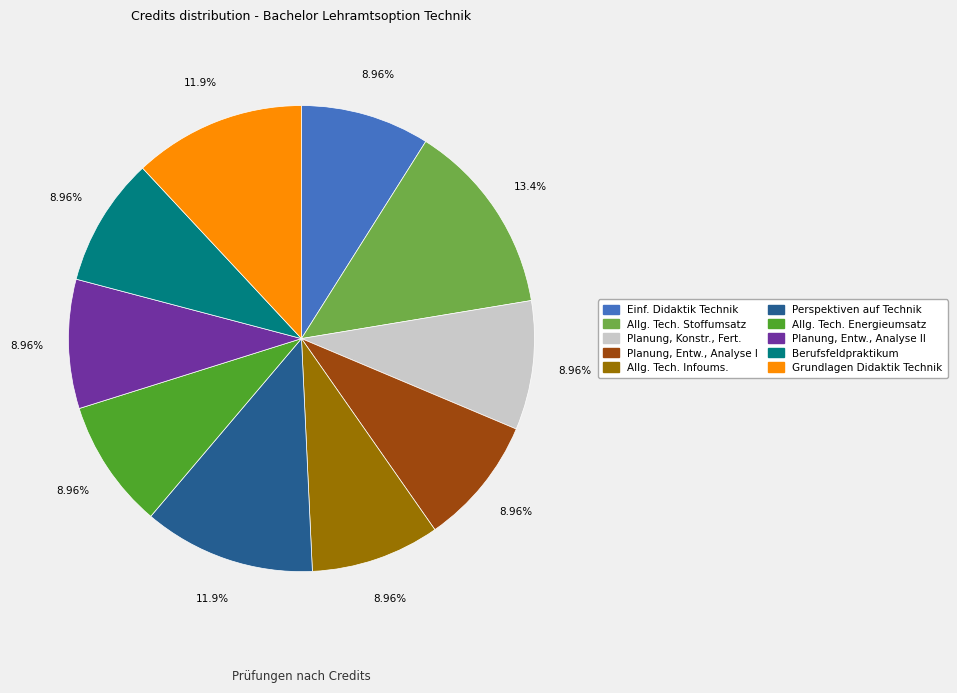

Is there any slice that represents more than half of the pie?

No